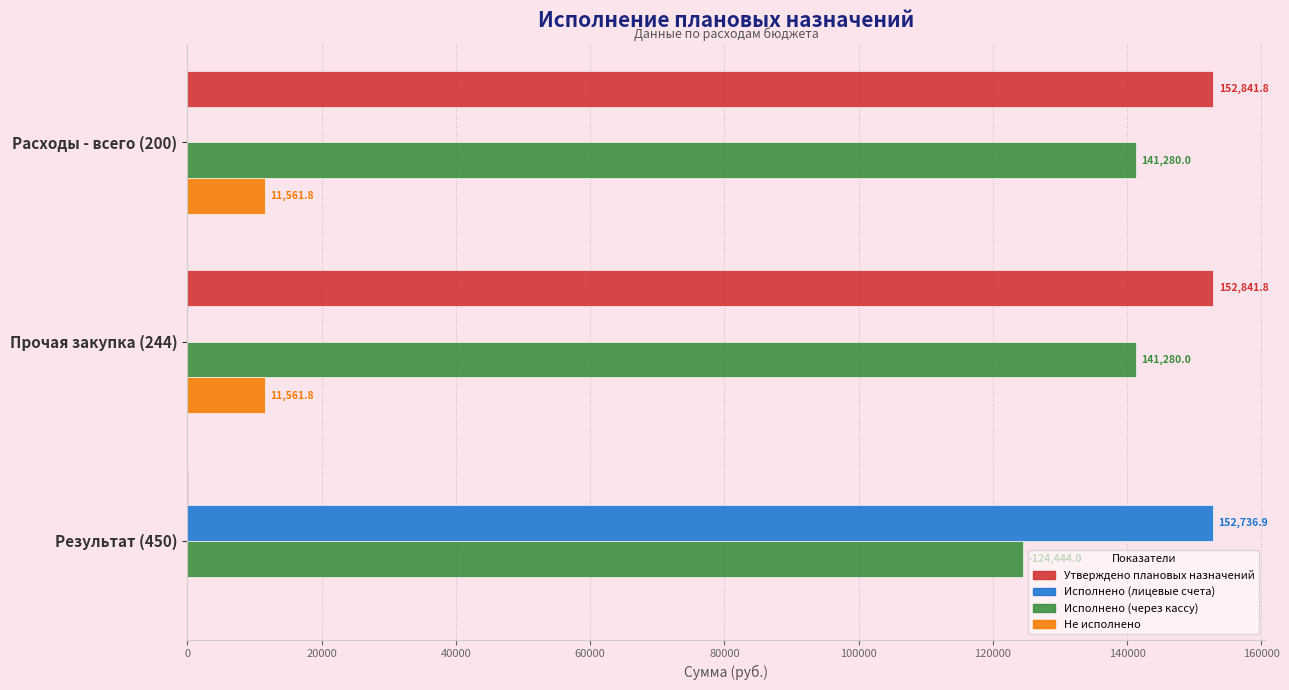

How many positive values does the Не исполнено series have?

2